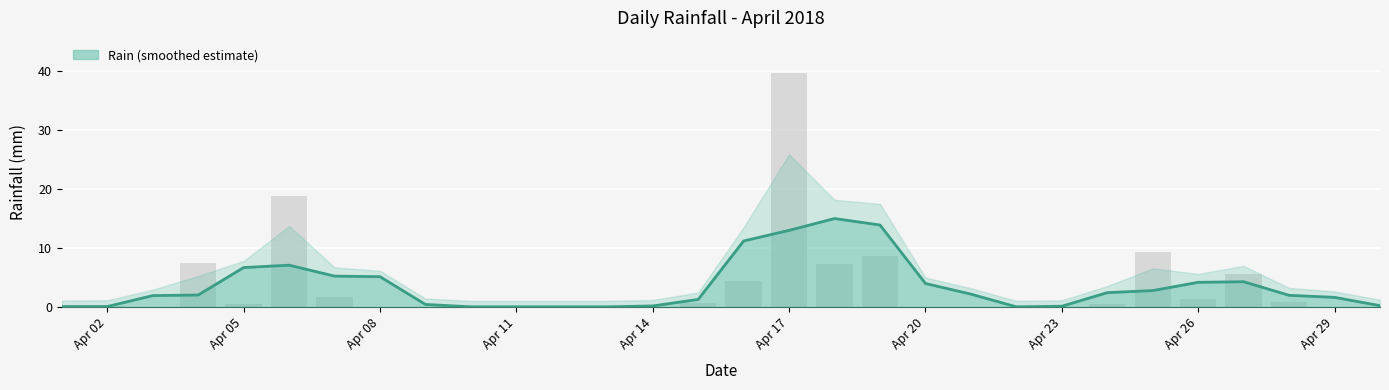

Are the bars horizontal?

No